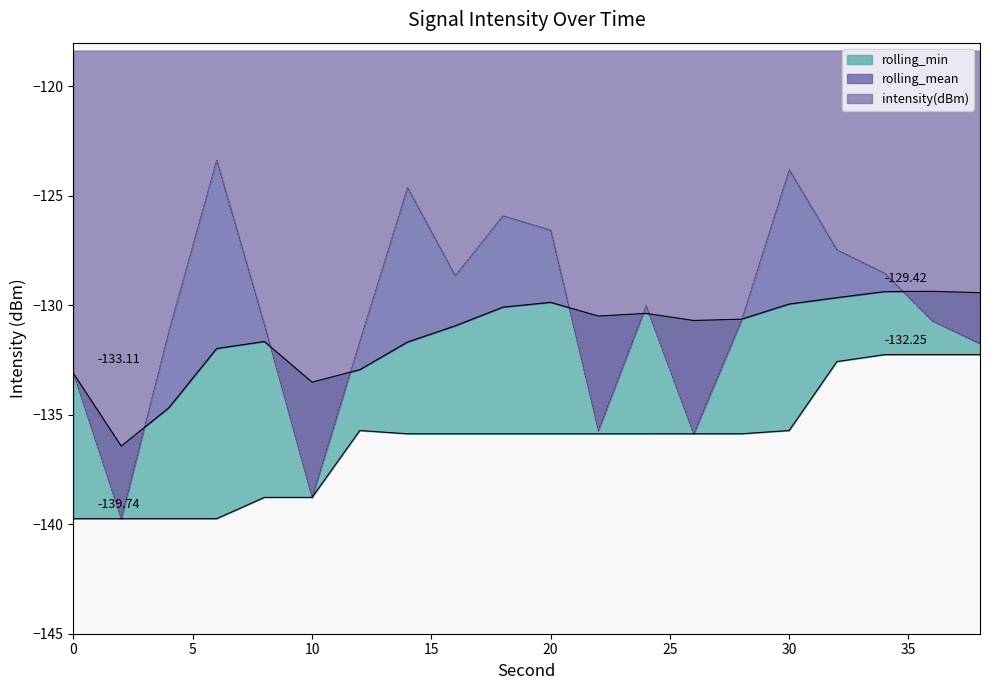

At how many categories does at least one series exceed -129?

8